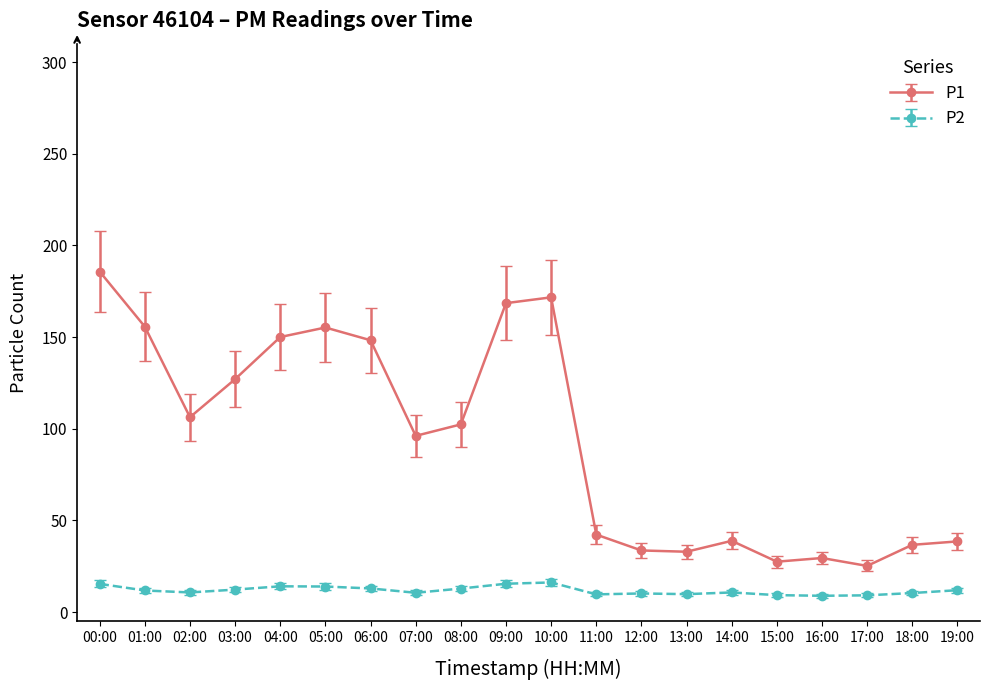

What is the sum of the P2 values at 05:00 and 06:00?

26.8